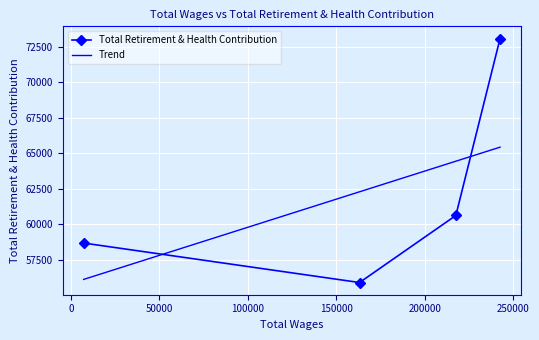

What is the lowest value of the Trend series?

56106.6